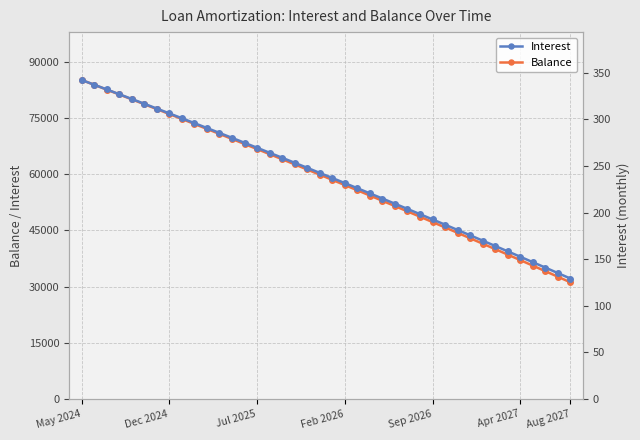

True or false: Interest and Balance intersect in this chart.

False